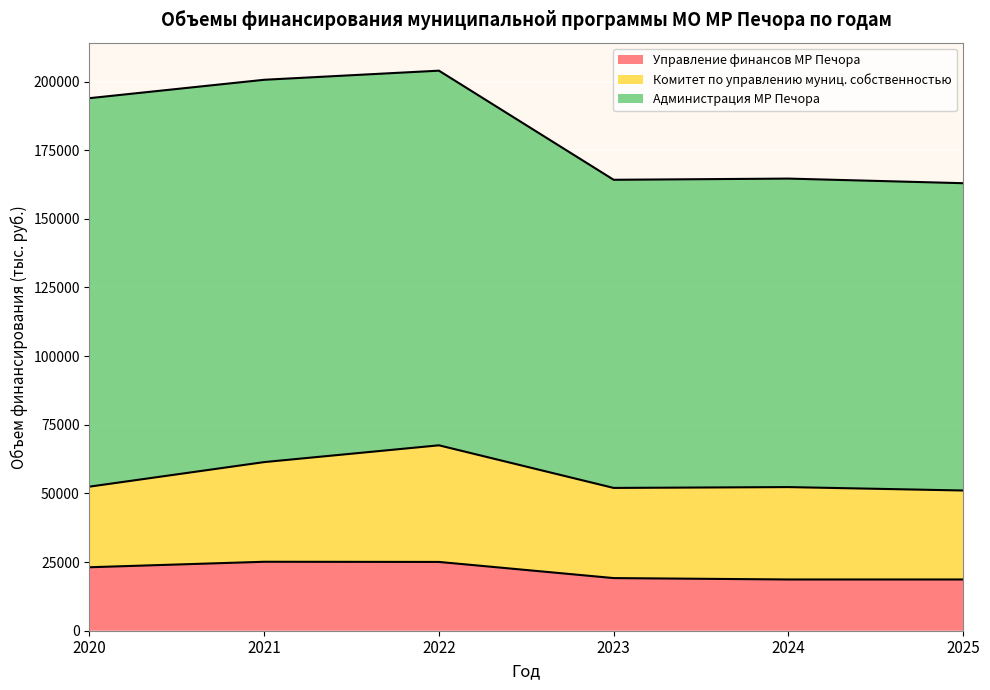

How many lines are shown in the chart?

3